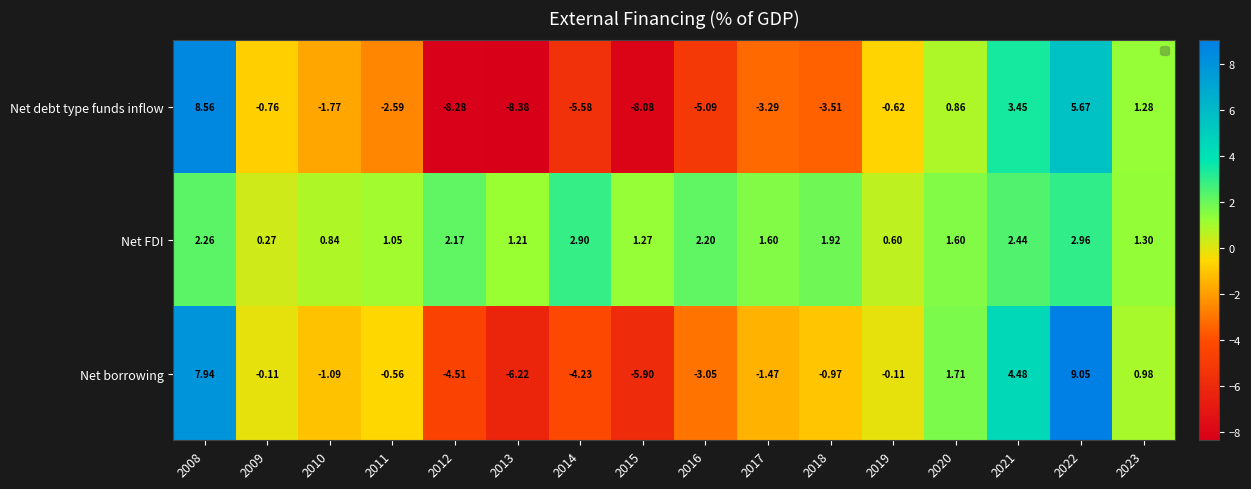

List the series in order of their peak value, lowest first.

Net FDI, Net debt type funds inflow, Net borrowing